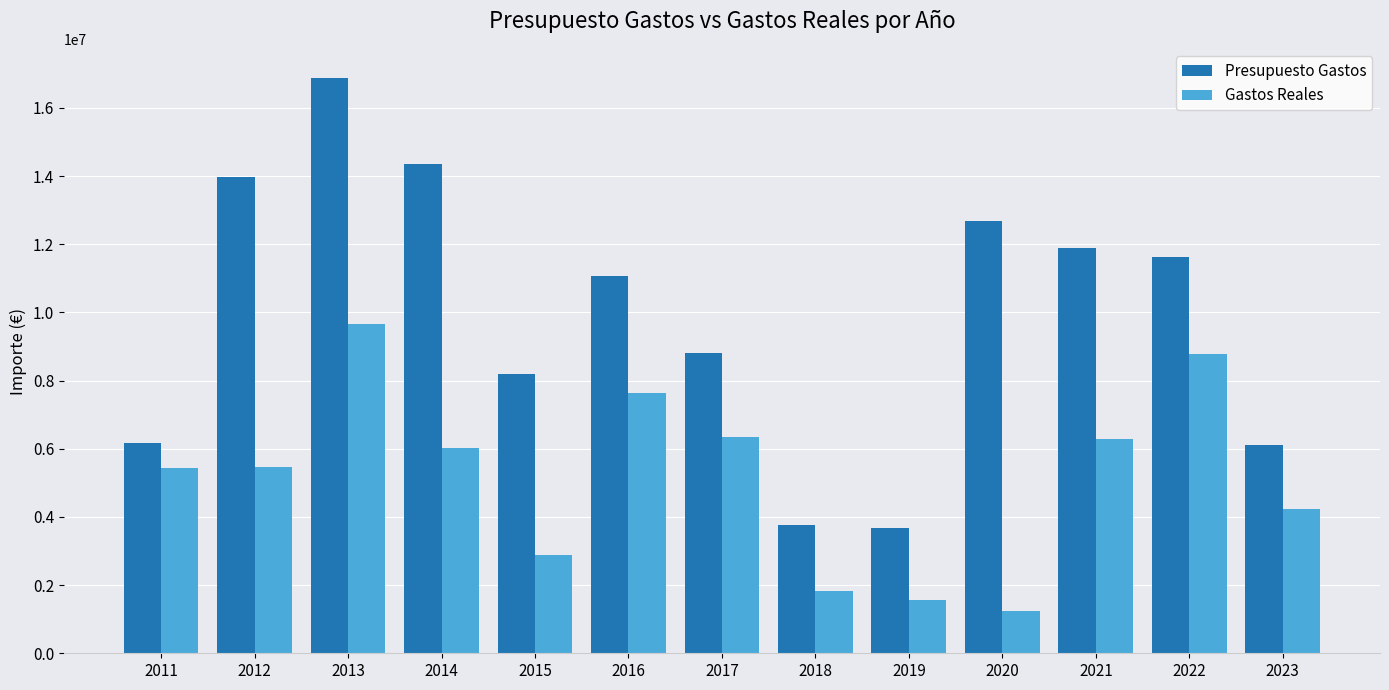

The Presupuesto Gastos series shows 8205625.0 at 2015. True or false?

True